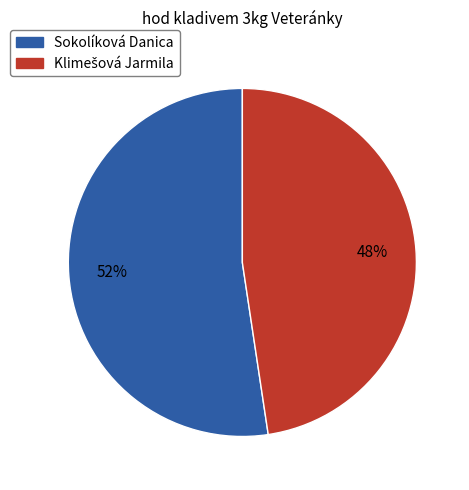

To the nearest percent, what percentage of the pie is Sokolíková Danica?

52%